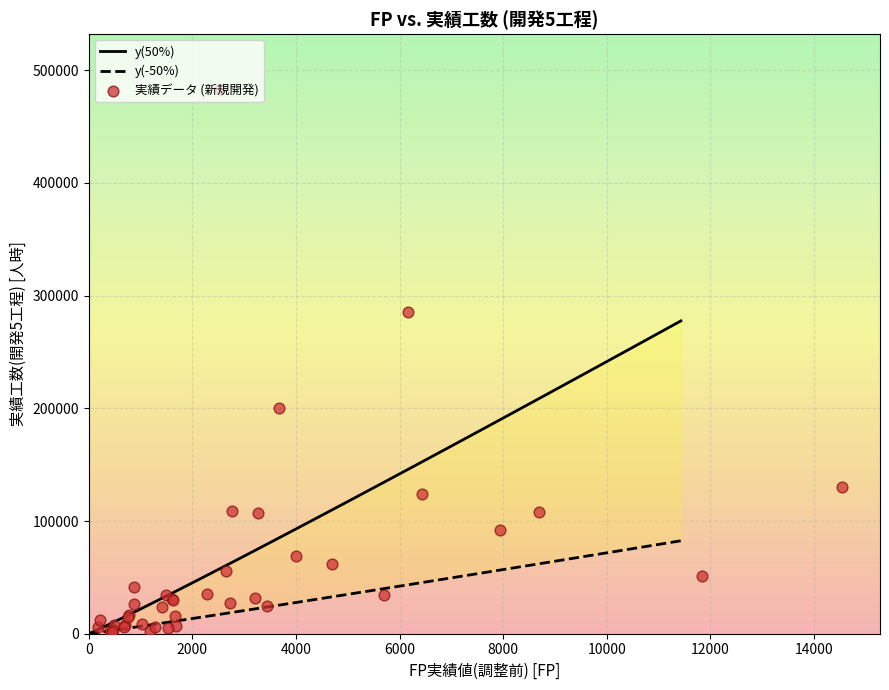

Which series has the largest total across all categories?

y(50%)